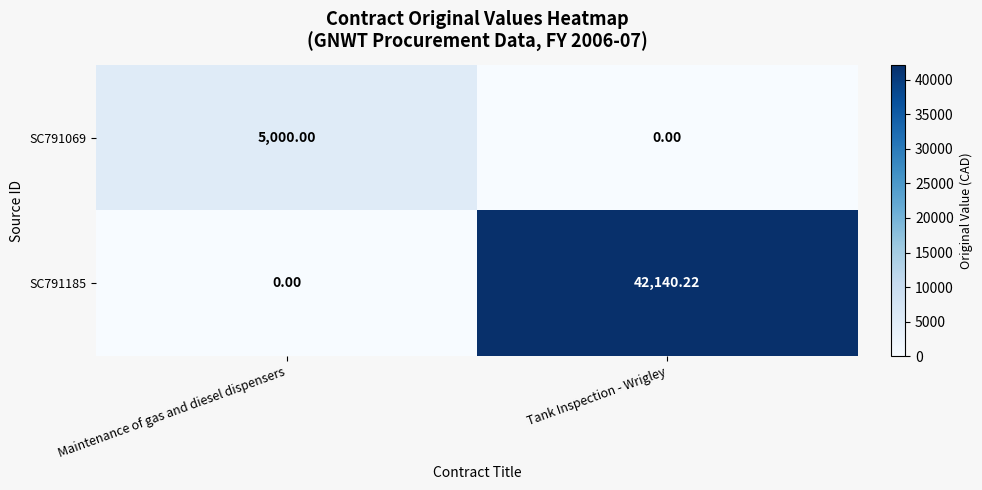

List the labels in order of SC791185 value, largest first.

Tank Inspection - Wrigley, Maintenance of gas and diesel dispensers